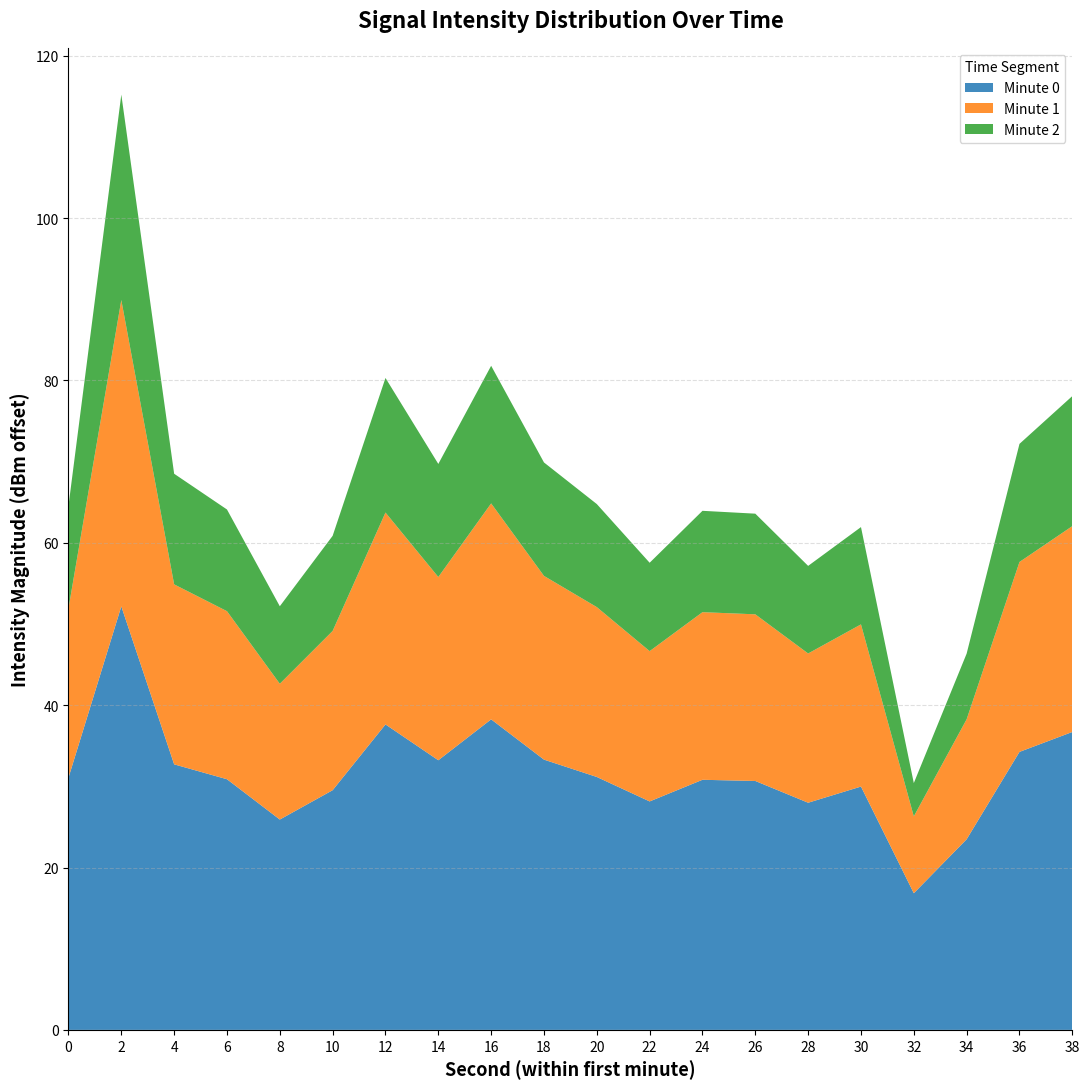

Is it true that Minute 0 equals 48.9 at 22?

False